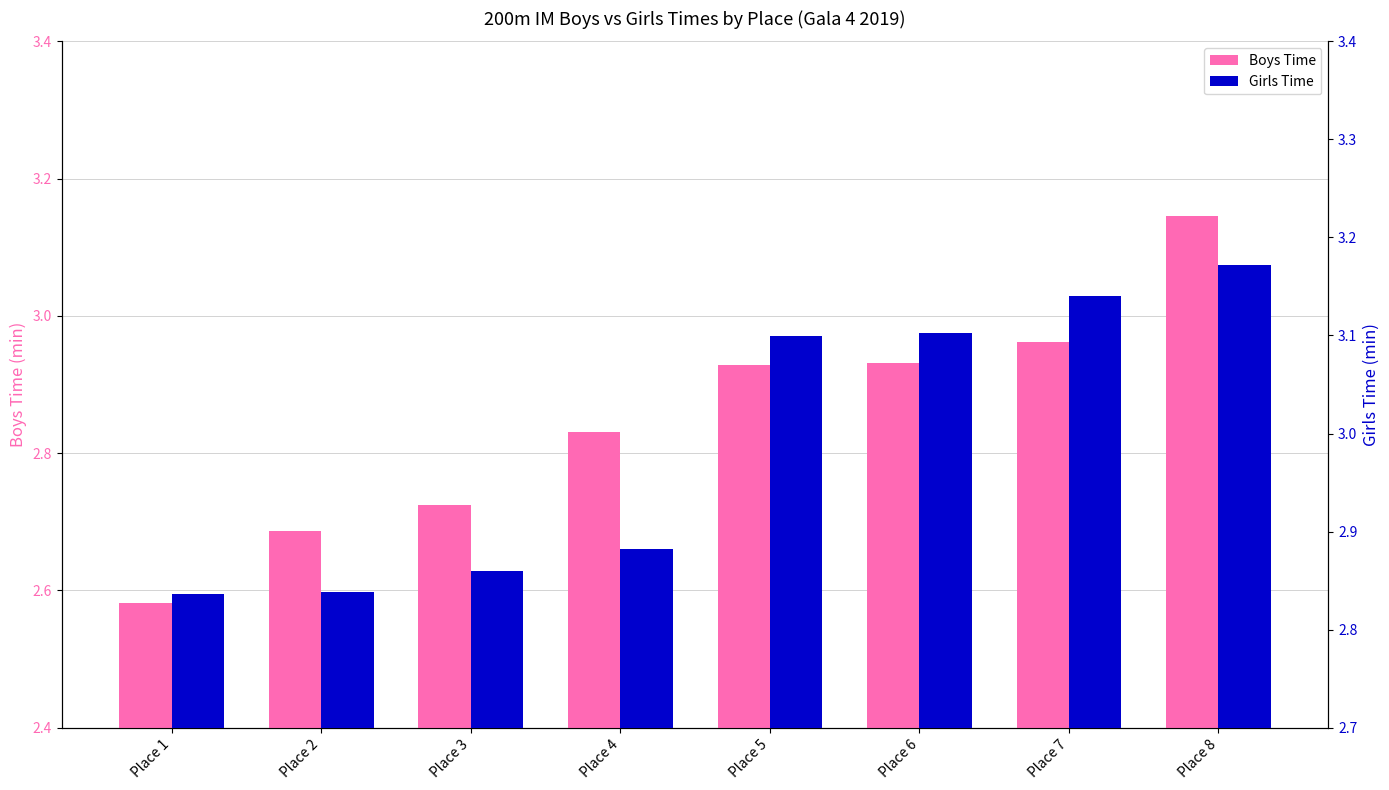

How many bars are there in total?

16